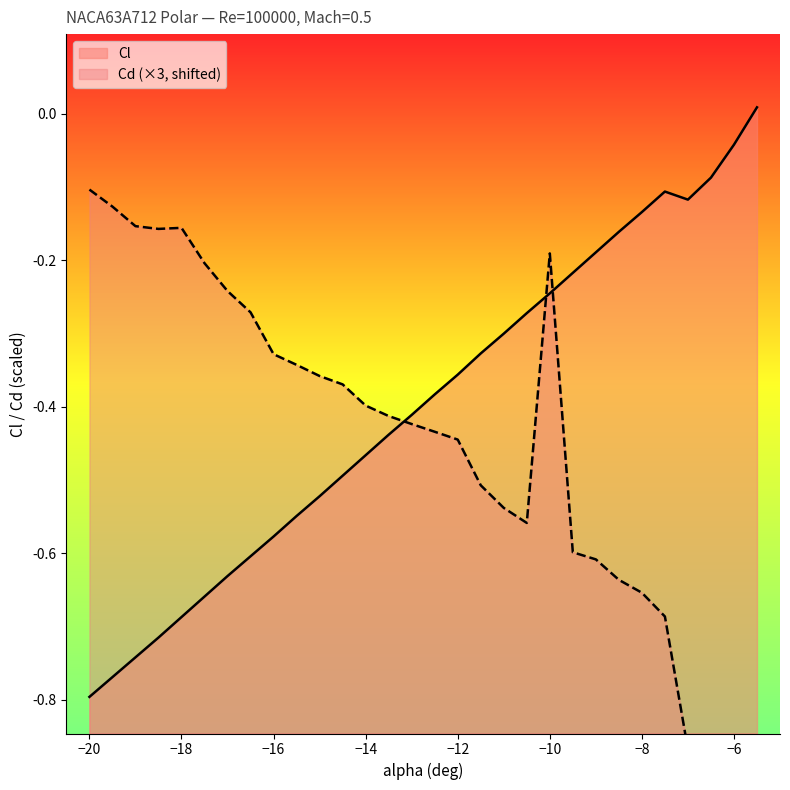

Which category has the lowest value in the Cl series?

−20